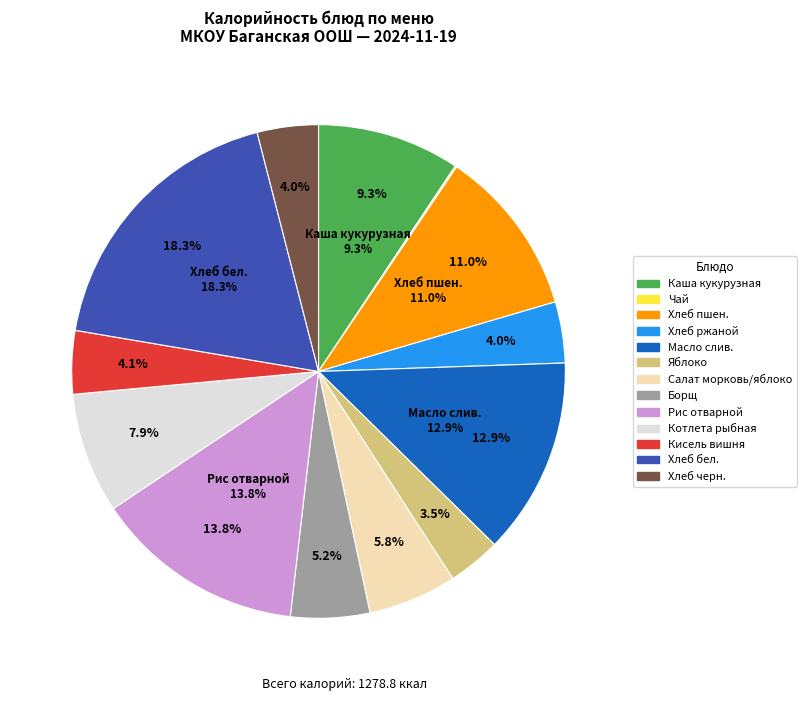

Count the number of slices in the pie.

13